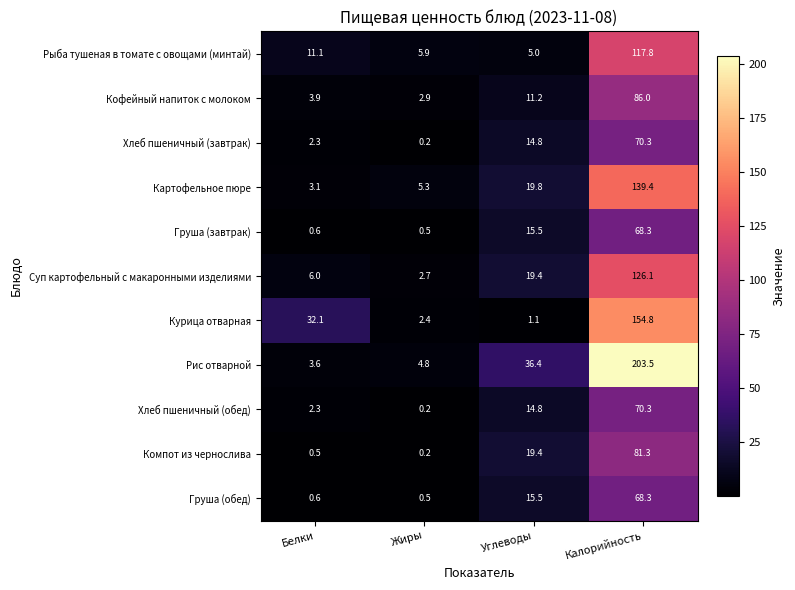

What is the difference between the second highest and second lowest values in the Картофельное пюре series?

14.5